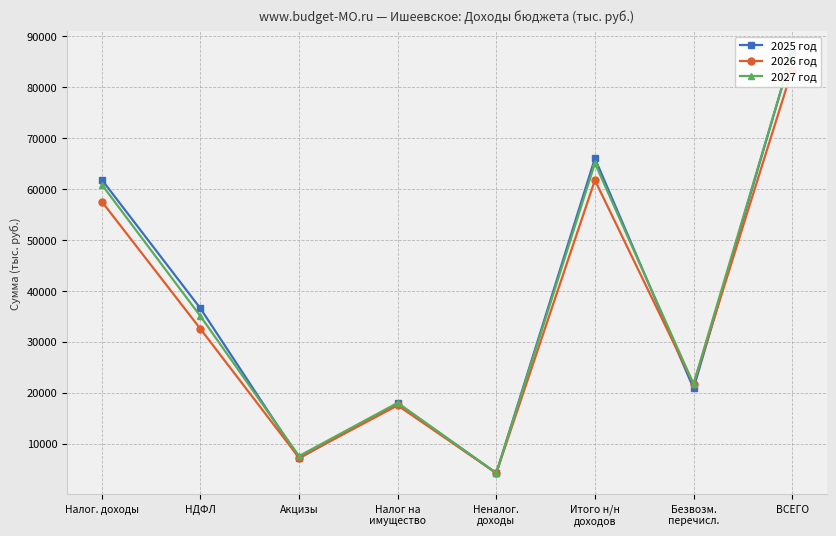

Which series ends up on top after the final intersection of 2025 год and 2026 год?

2025 год